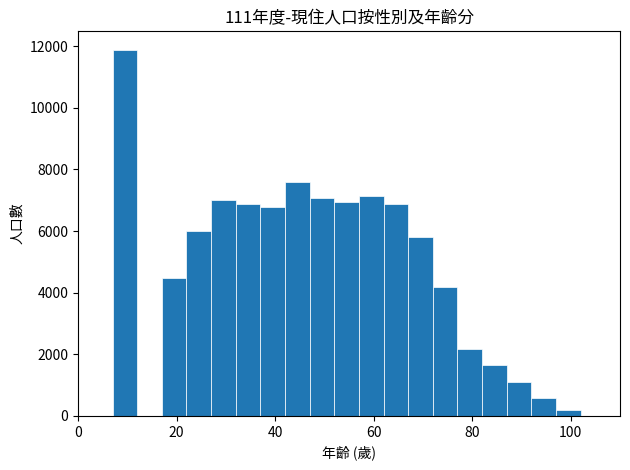

Read against the x-axis, roughly where is the centre of the tallest bar?

10